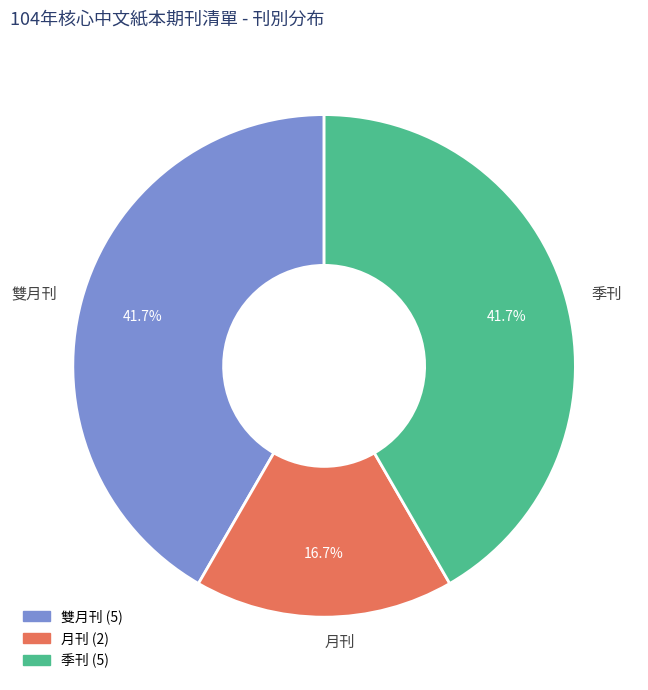

Is there any slice that represents more than half of the pie?

No